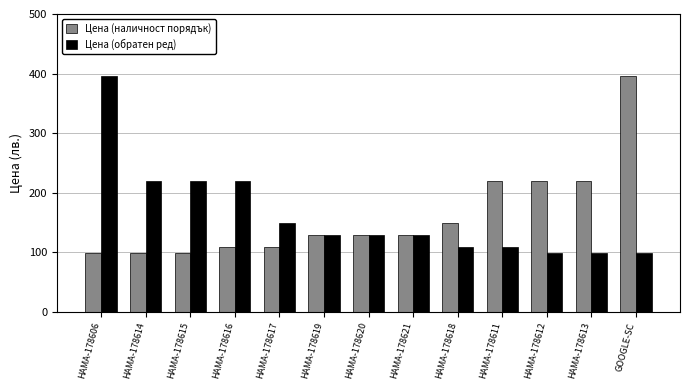

Is the value of Цена (наличност порядък) at HAMA-178616 greater than the value of Цена (обратен ред) at HAMA-178614?

No